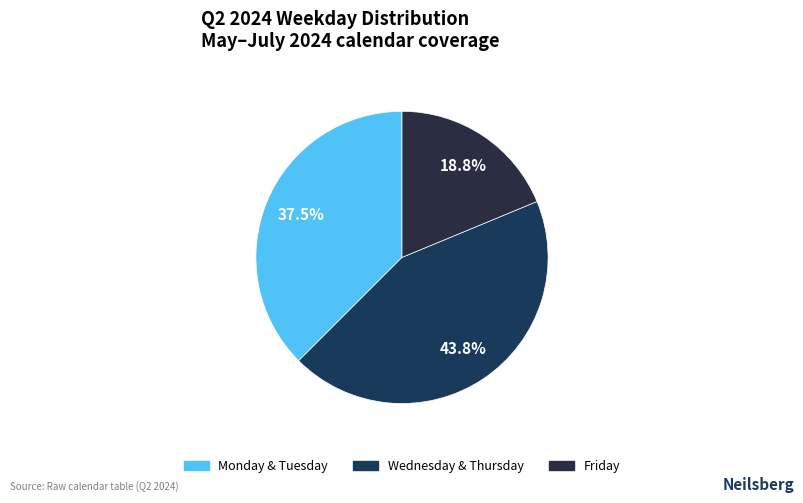

Is there a majority slice in this chart?

No